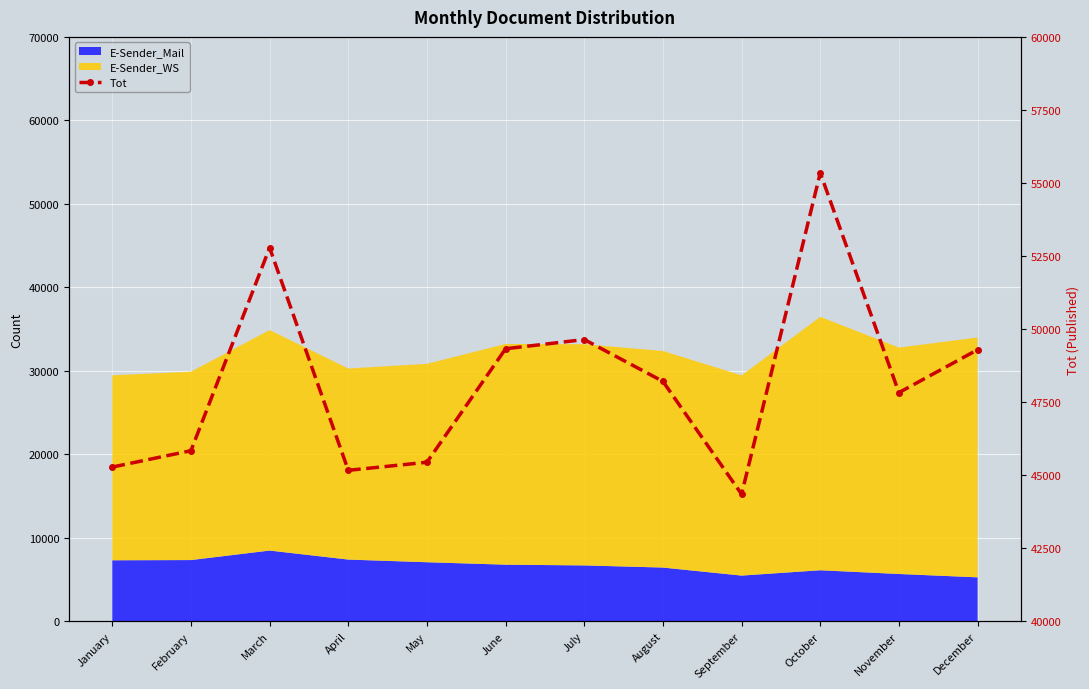

Approximately how many times larger is the value at October compared to December?

1.1